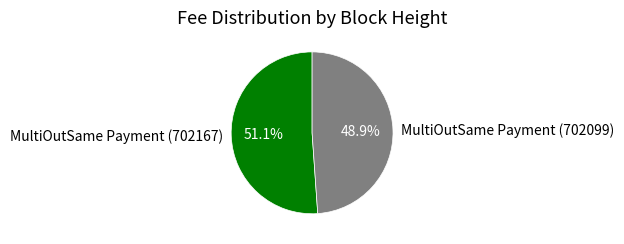

What percentage is the MultiOutSame Payment (702167) slice, to the nearest percent?

51%